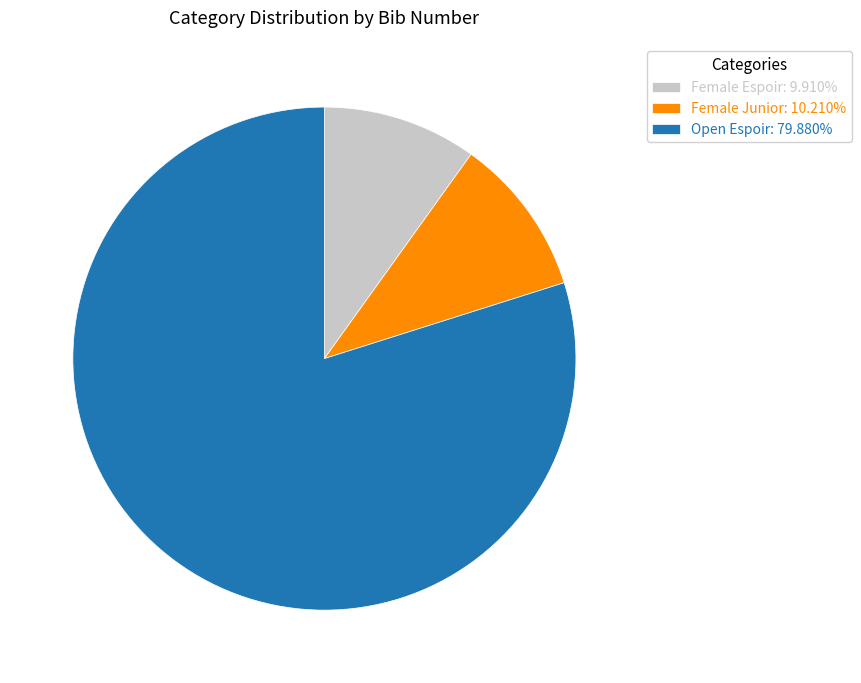

Approximately how many times larger is the value at Female Espoir: 9.910% compared to Female Junior: 10.210%?

1.0